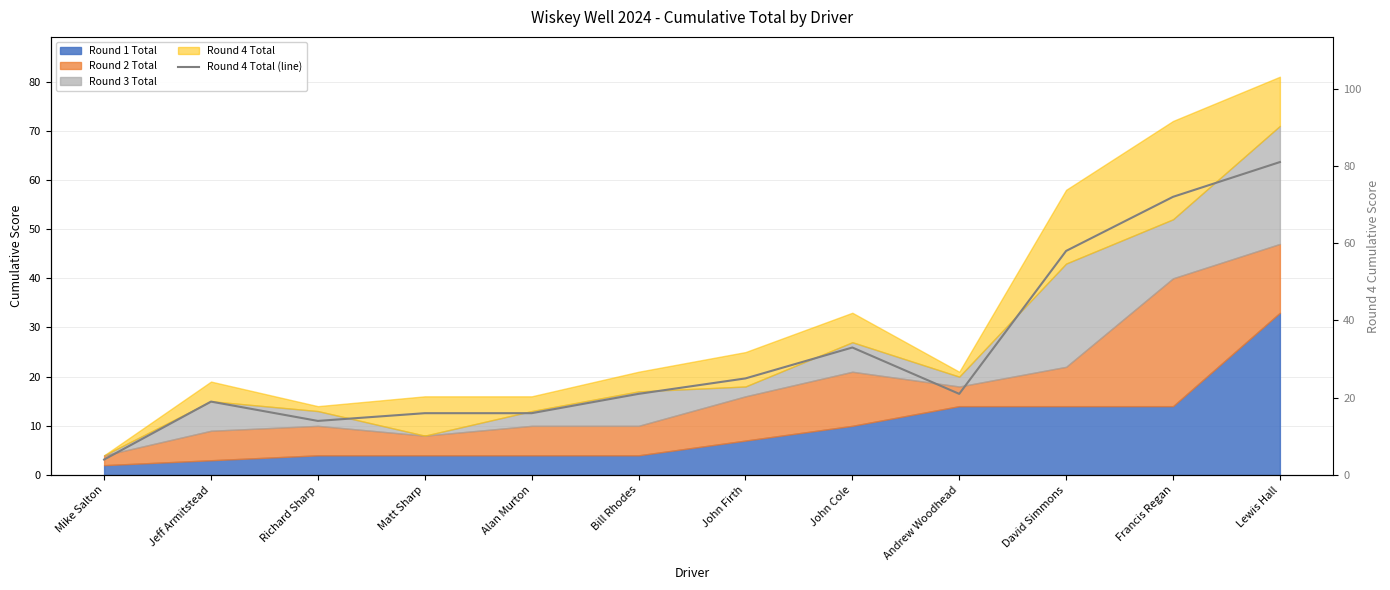

List the labels in order of value, largest first.

Lewis Hall, Francis Regan, David Simmons, John Cole, John Firth, Bill Rhodes, Andrew Woodhead, Jeff Armitstead, Matt Sharp, Alan Murton, Richard Sharp, Mike Salton